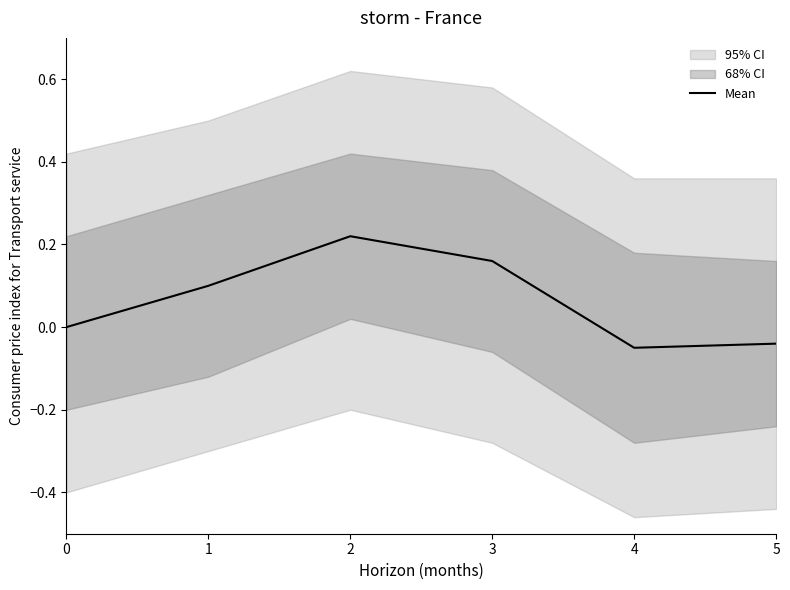

Is this an area chart (filled region under the line)?

No